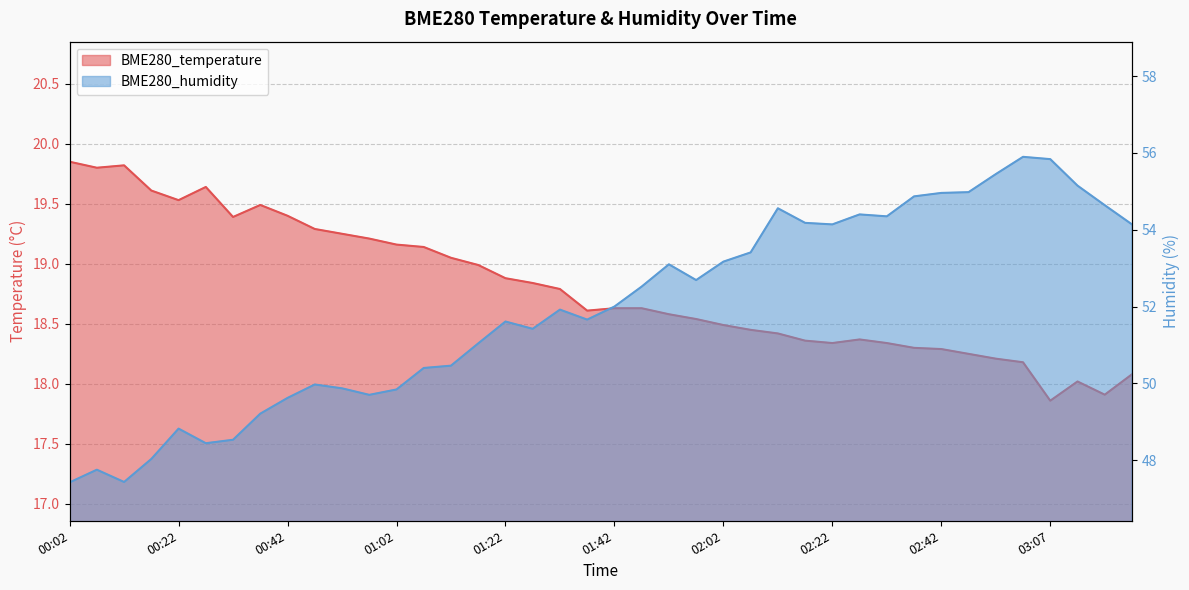

Which category has the lowest value across all series?

03:07